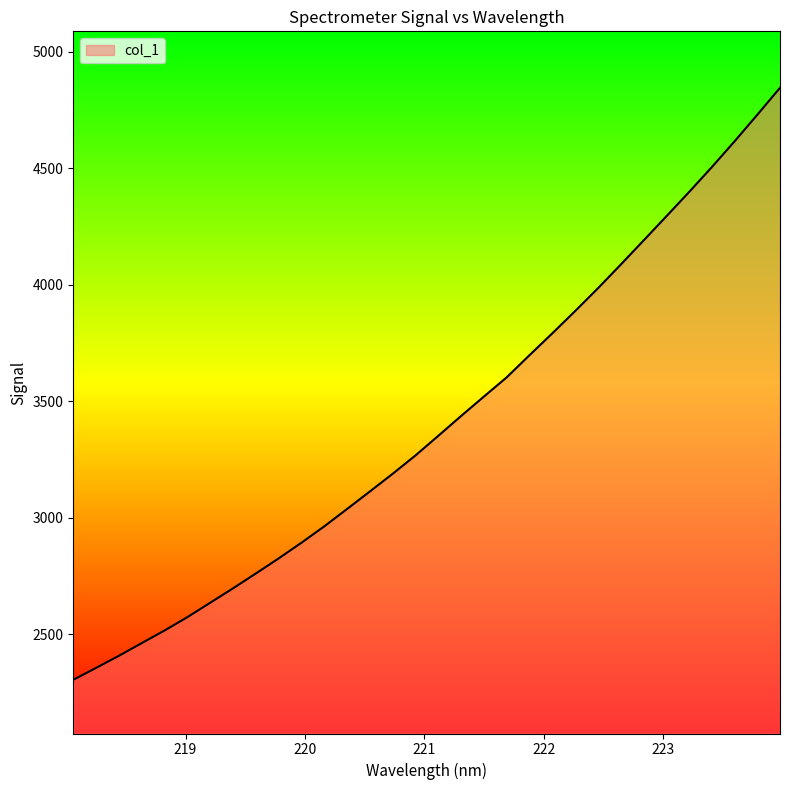

What is the average value?

3404.3